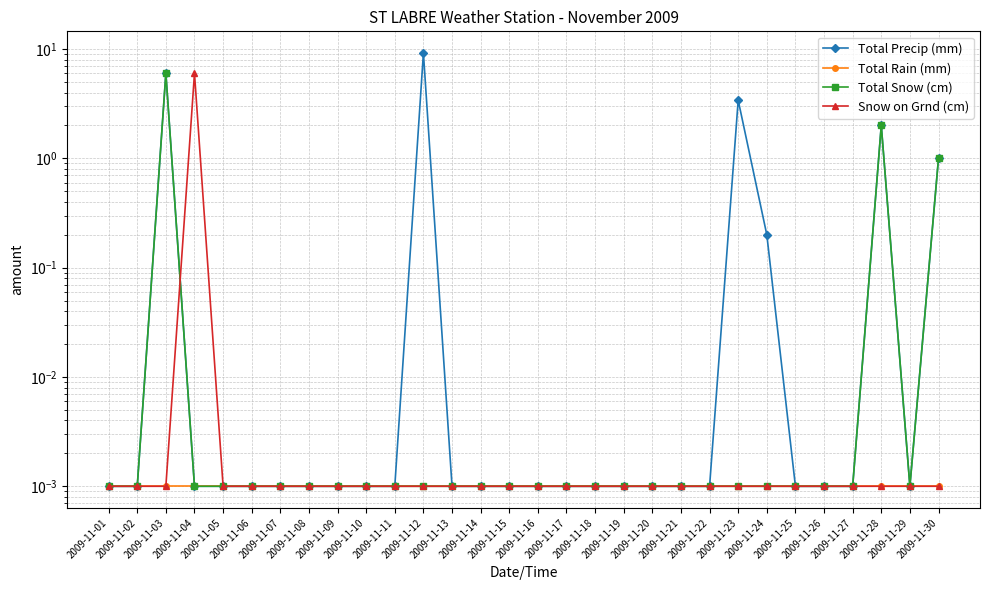

True or false: Total Rain (mm) has more than 2 points higher than both neighbors.

False